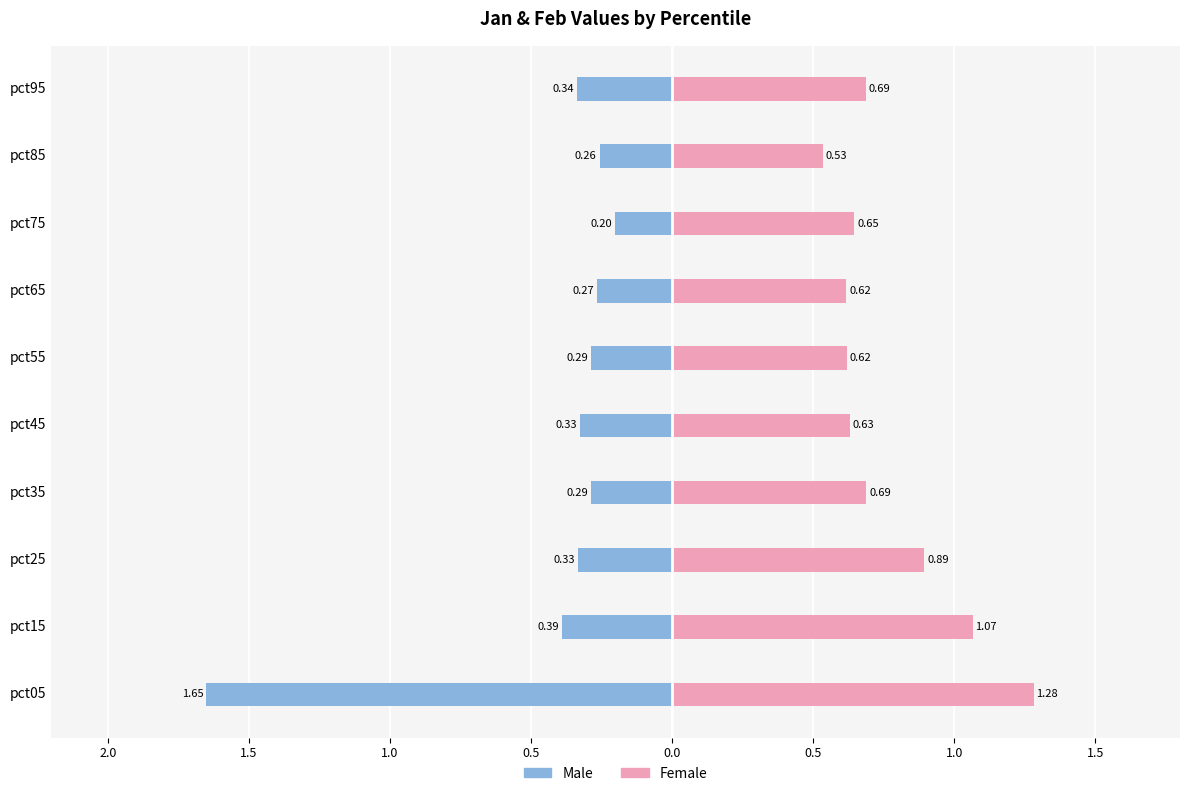

What is the difference between the maximum and minimum values in the Male series?

1.4